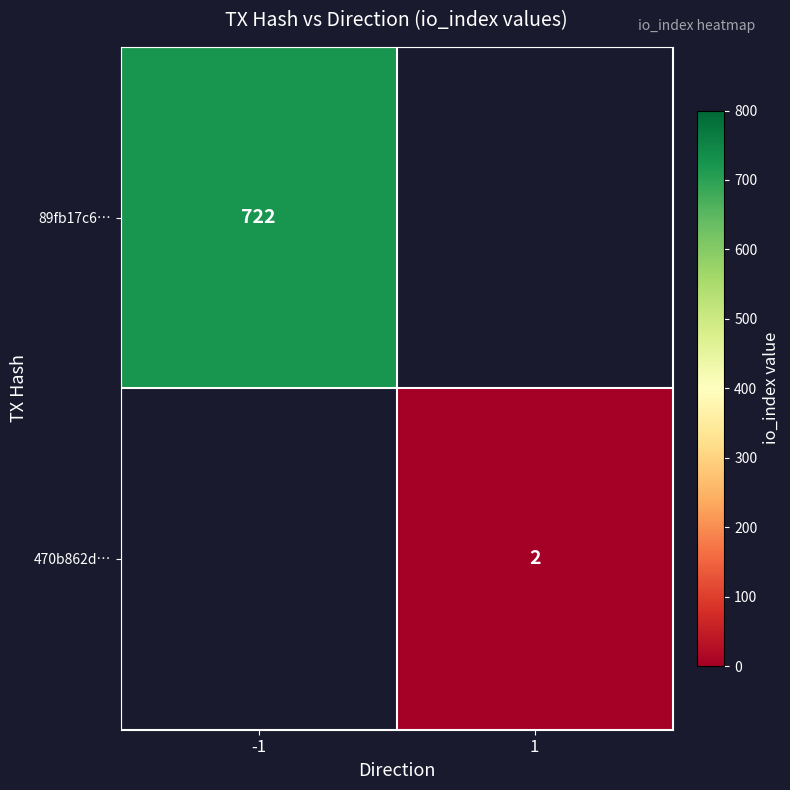

How many categories are shown in the chart?

2